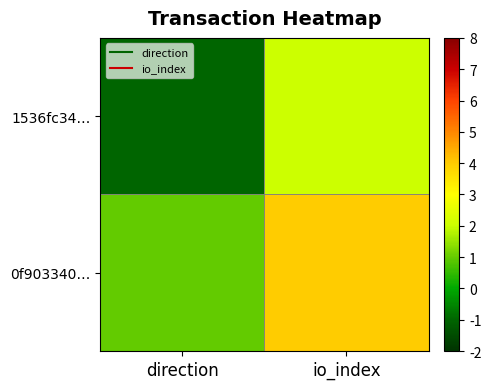

At io_index, list the series in order from largest to smallest.

0f903340…, 1536fc34…